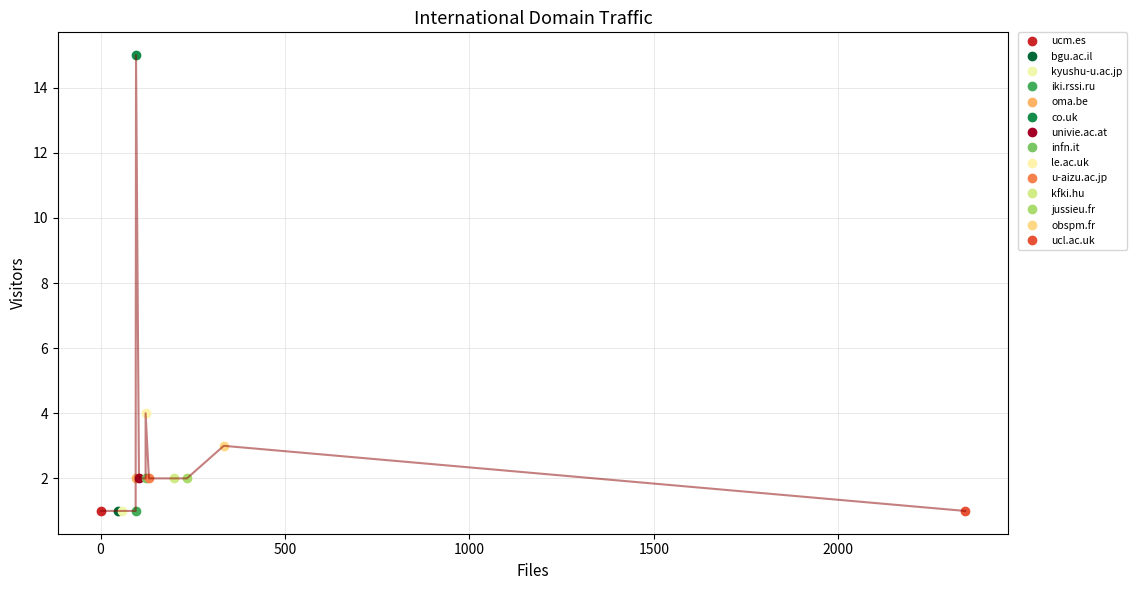

Reading right to left, transcribe all the data shown in this chart.

univie.ac.at=2	ucm.es=1	ucl.ac.uk=1	u-aizu.ac.jp=2	oma.be=2	obspm.fr=3	le.ac.uk=4	kyushu-u.ac.jp=1	kfki.hu=2	jussieu.fr=2	infn.it=2	iki.rssi.ru=1	co.uk=15	bgu.ac.il=1